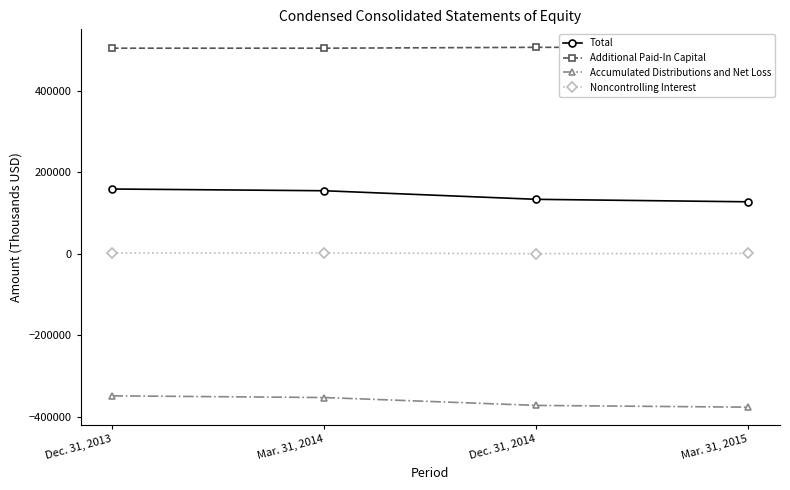

What position from the right is Mar. 31, 2015?

1